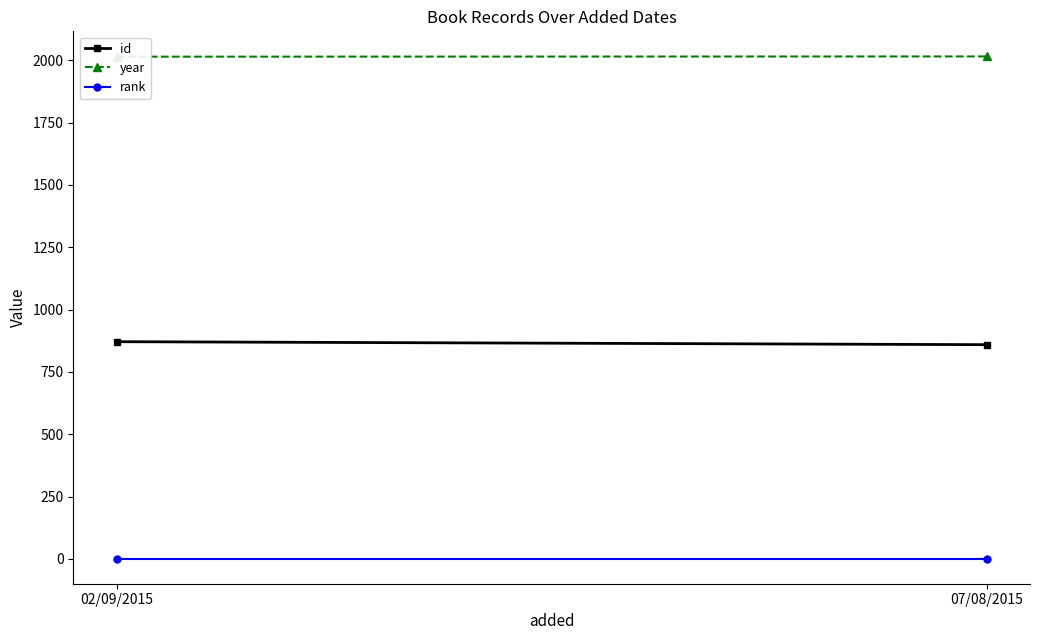

What is the total value across all series at 07/08/2015?

2875